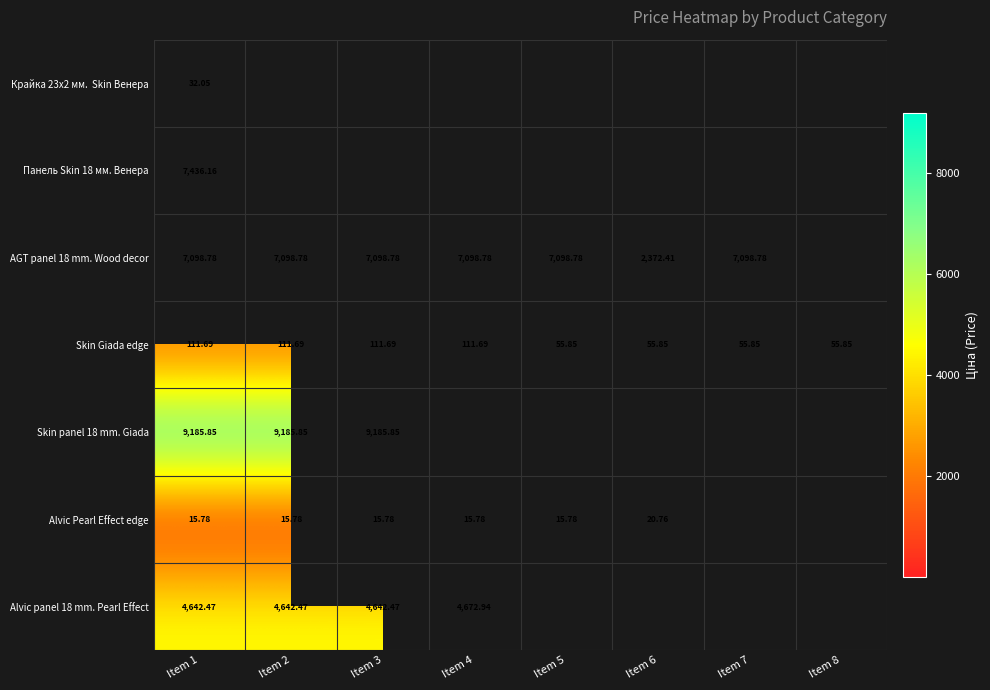

True or false: Alvic panel 18 mm. Pearl Effect has a value of 4642.5 at Item 2.

True